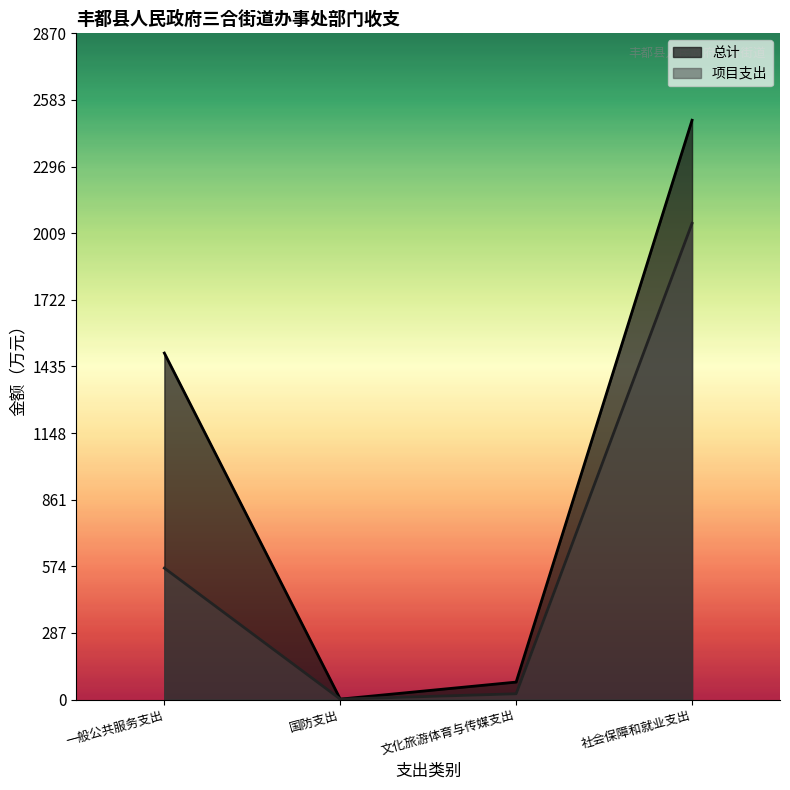

Rank the series by their maximum value, from lowest to highest.

项目支出, 总计